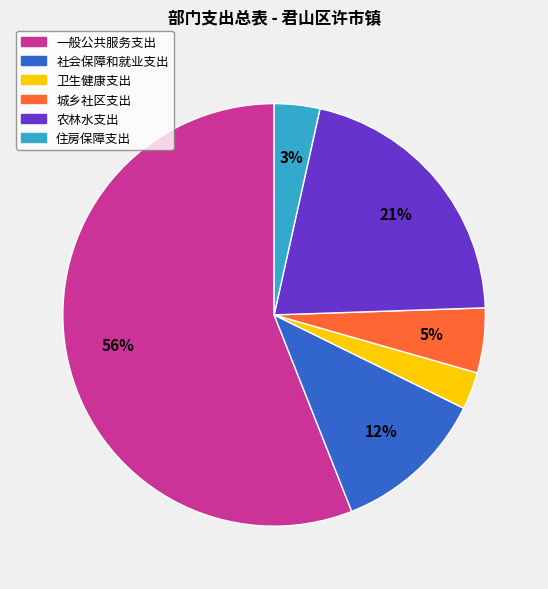

How many segments does this pie chart have?

6